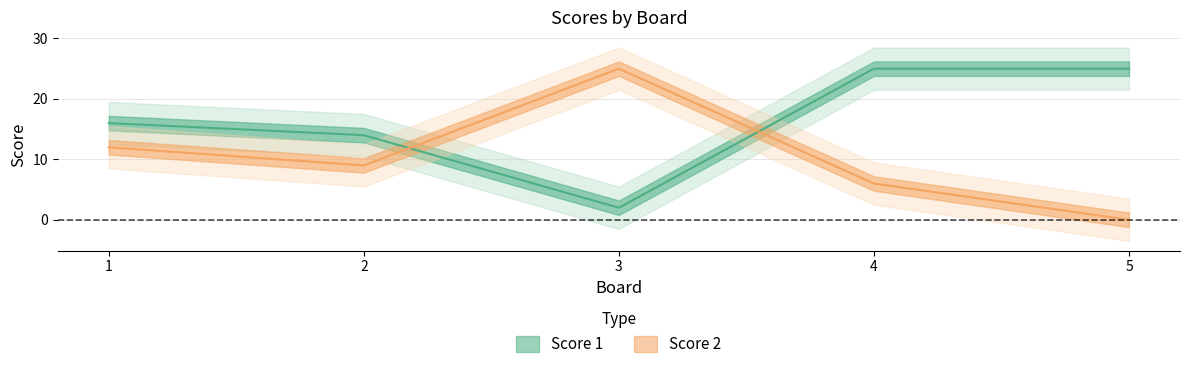

List the series in order of their peak value, lowest first.

Score 1, Score 2